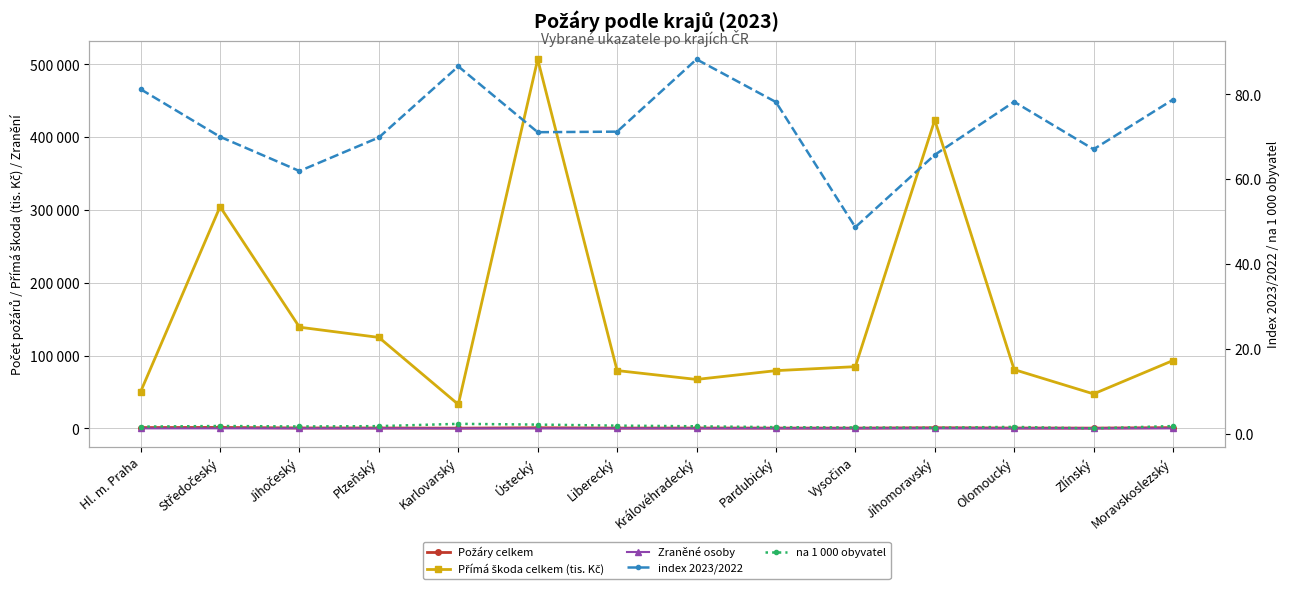

What is the total value across all series at Jihomoravský?

424568.5